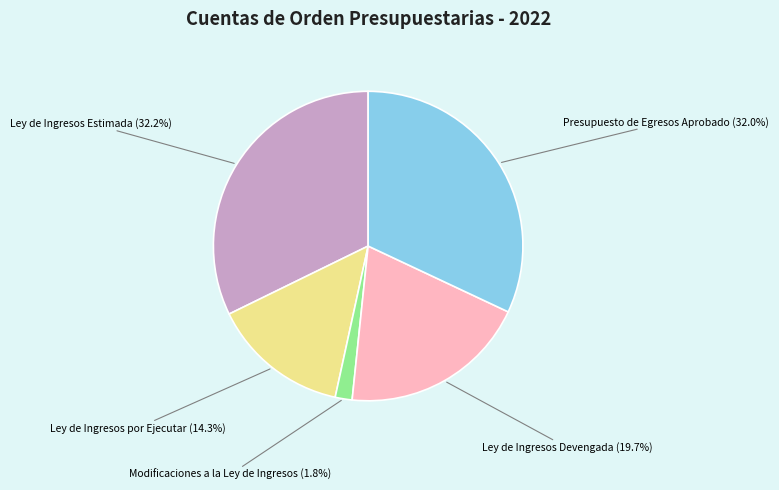

Does any single category account for the majority?

No